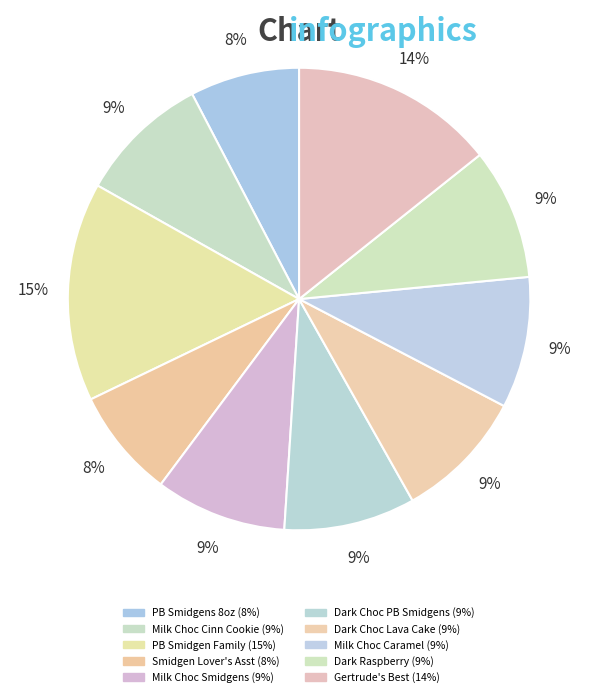

Count the number of slices in the pie.

10